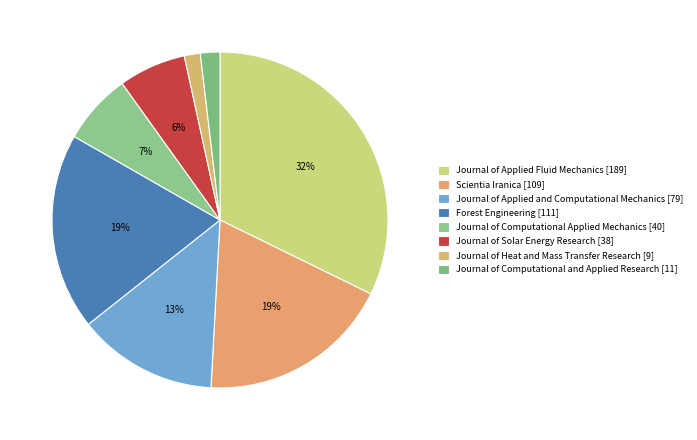

True or false: Scientia Iranica [109] accounts for 19% of the total.

True